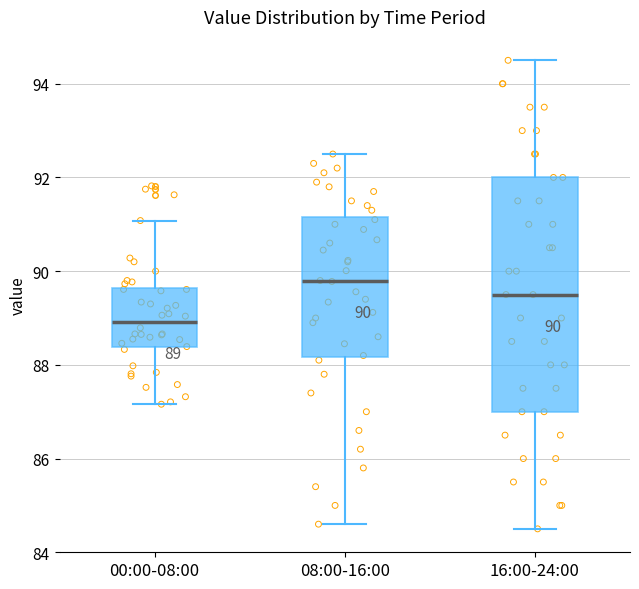

Comparing the boxes themselves (not the whiskers), which one is the tallest?

16:00-24:00